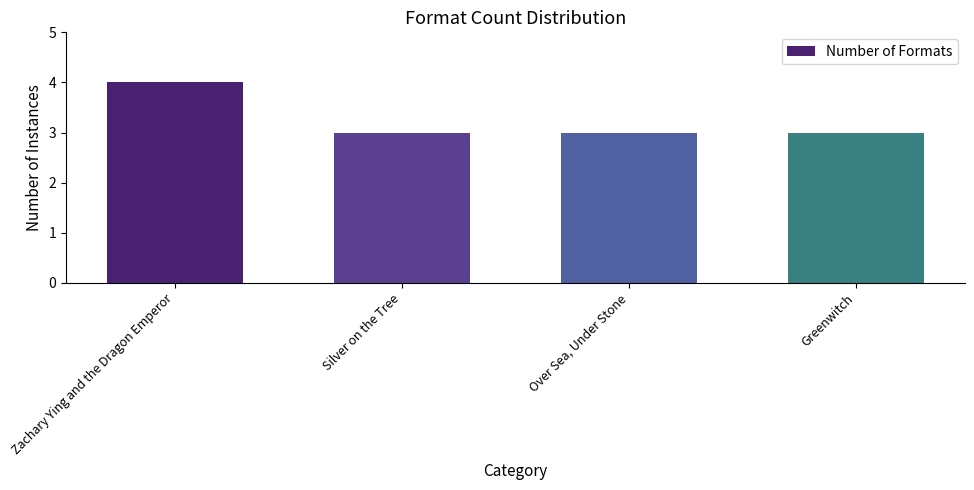

Reading left to right, transcribe all the data shown in this chart.

Zachary Ying and the Dragon Emperor=4	Silver on the Tree=3	Over Sea, Under Stone=3	Greenwitch=3